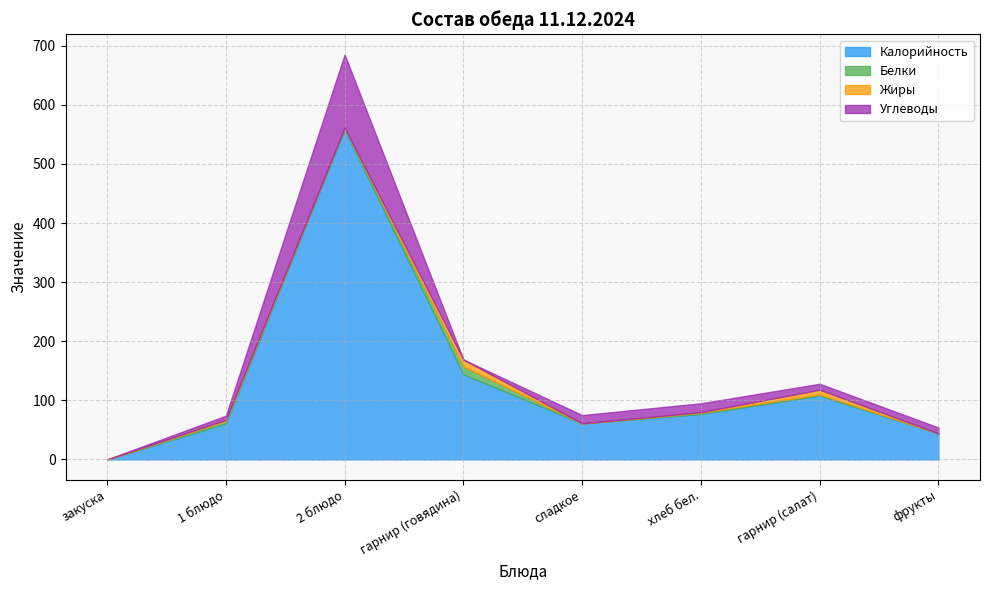

How many positive values does the Калорийность series have?

7